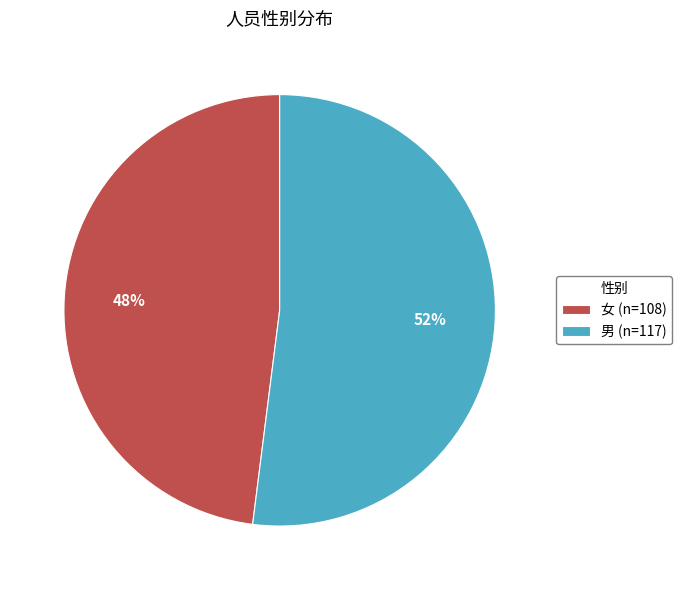

What is the majority slice?

男